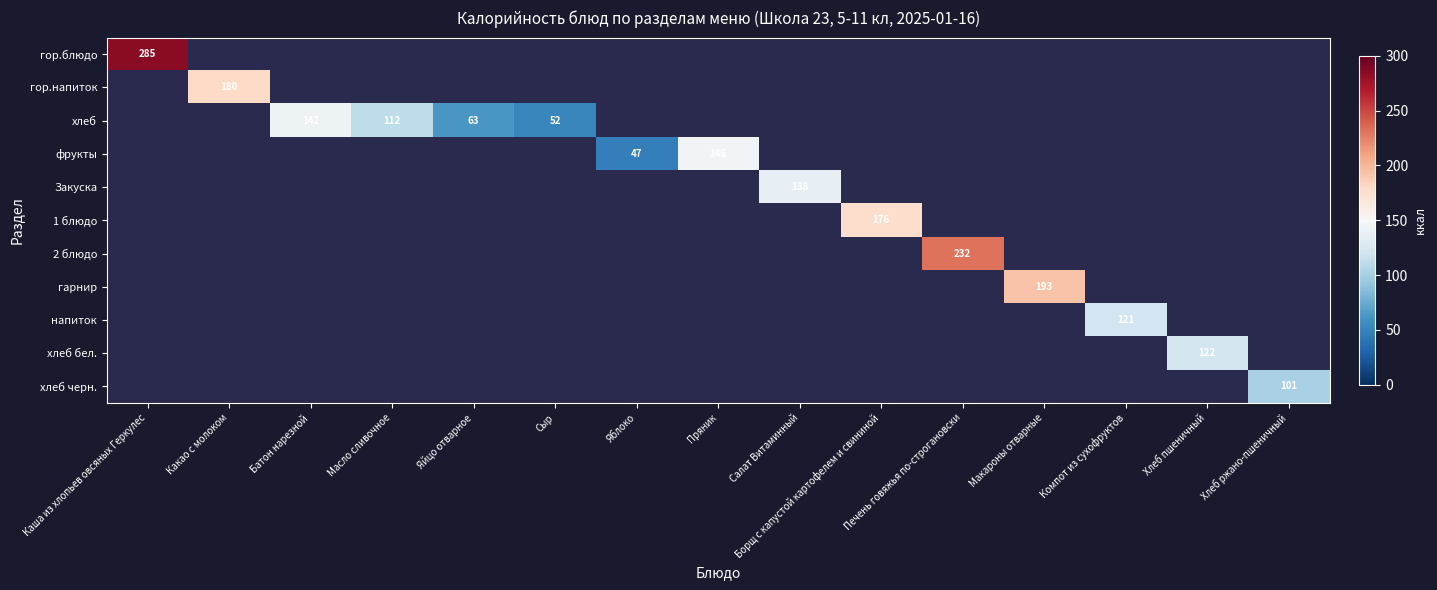

How many positive values does the гор.напиток series have?

1